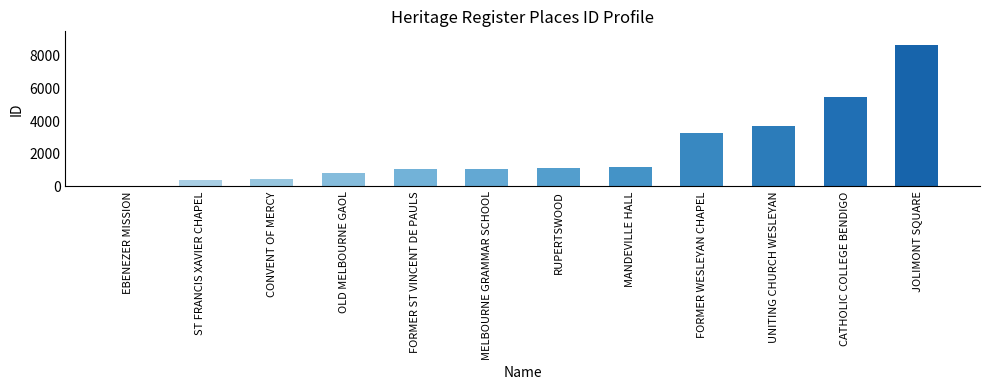

What is the sum of the values at RUPERTSWOOD and JOLIMONT SQUARE?

9798